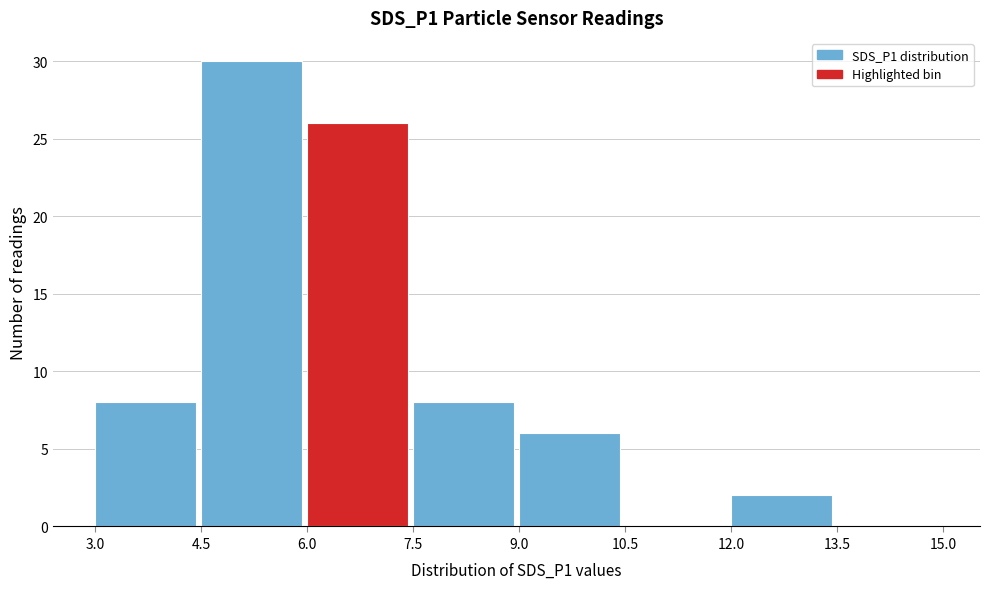

How tall is the bar that spans 7.5 to 9.0 on the x-axis? The values are not printed on the chart, so give them approximately, as read against the axis.

8